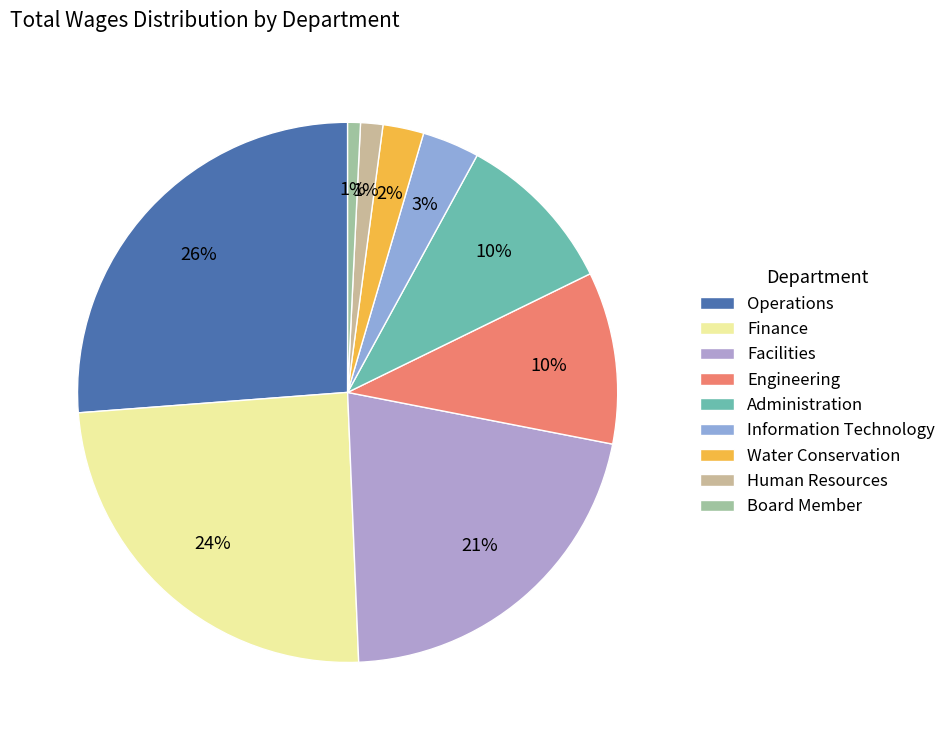

Count the number of slices in the pie.

9